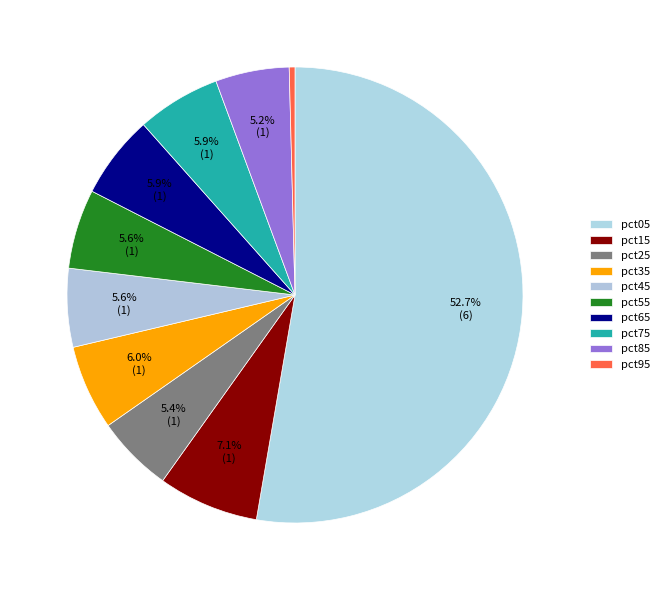

How many slices are in this pie chart?

10